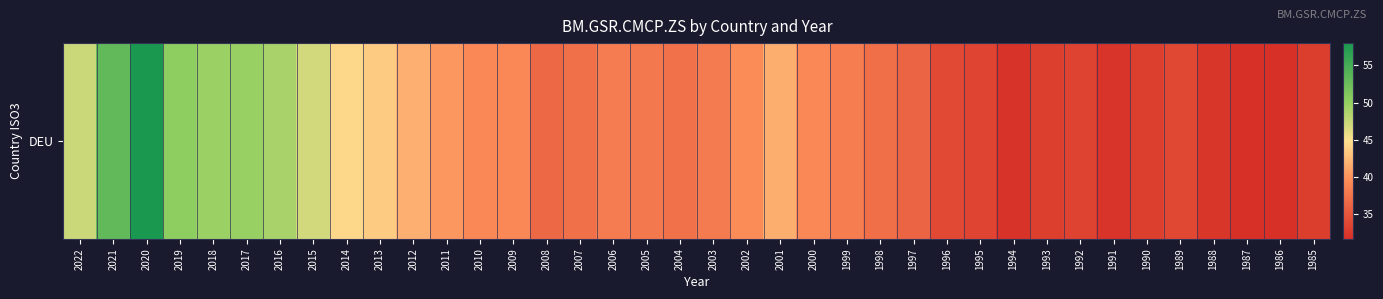

Rank the categories by value from highest to lowest.

2020, 2021, 2019, 2017, 2018, 2016, 2022, 2015, 2014, 2013, 2012, 2001, 2011, 2002, 2009, 2000, 2010, 1999, 2006, 2003, 2005, 2004, 2007, 1998, 2008, 1997, 1996, 1989, 1995, 1992, 1993, 1990, 1985, 1988, 1991, 1994, 1987, 1986